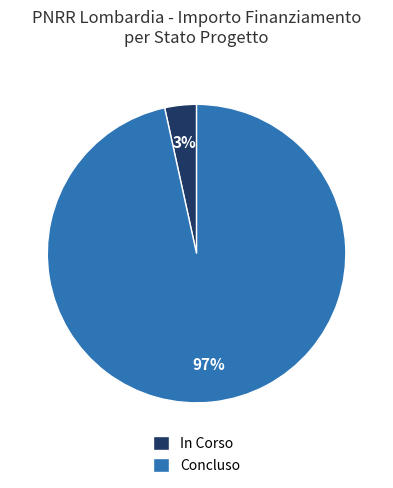

Is it true that In Corso is 65% of the pie?

False